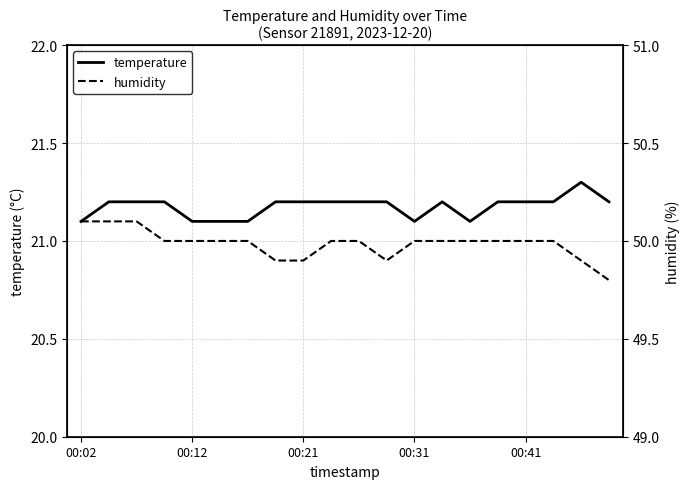

At which label does humidity reach its peak?

00:02